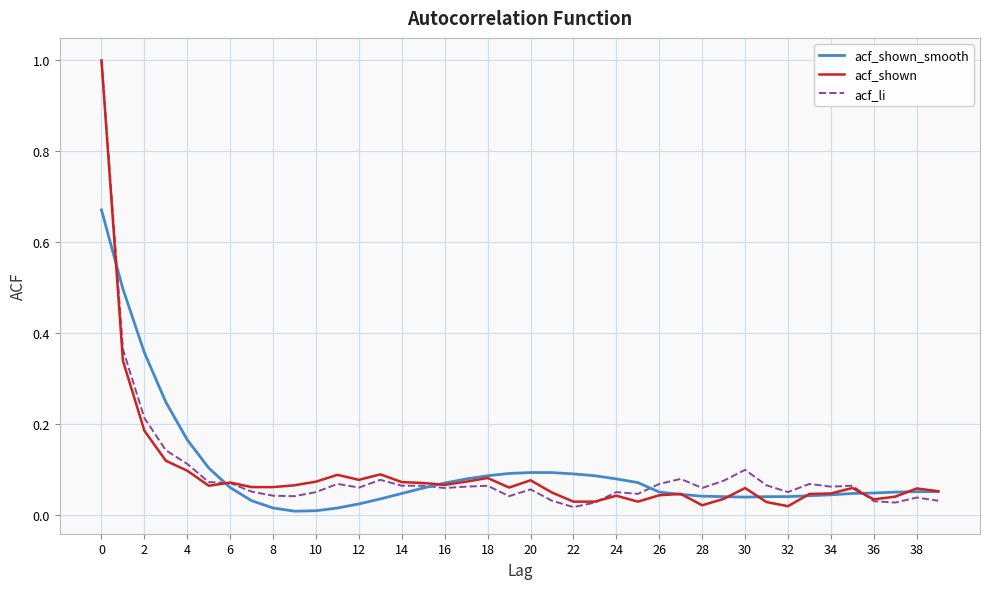

How many interior local valleys does the acf_shown_smooth series have?

2